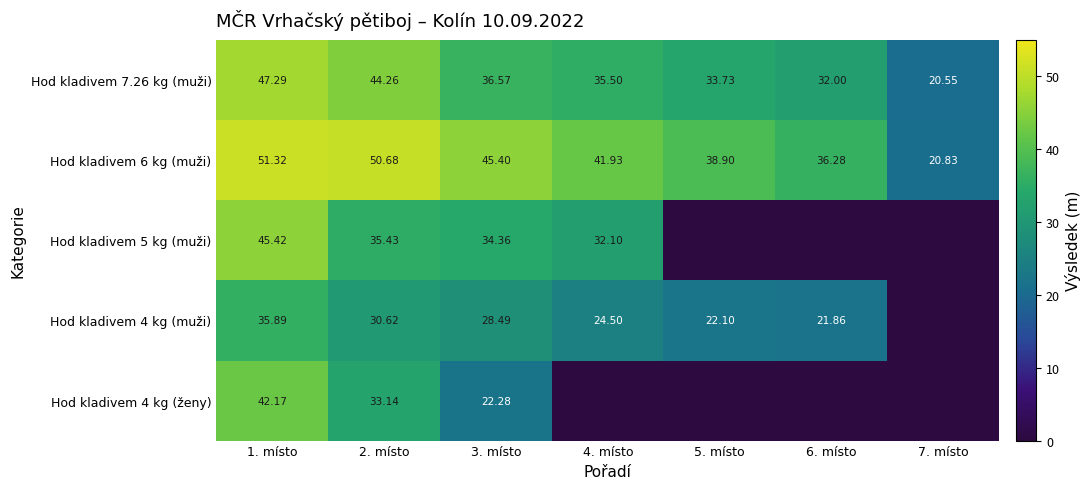

Is the value of Hod kladivem 6 kg (muži) at 4. místo greater than the value of Hod kladivem 7.26 kg (muži) at 2. místo?

No